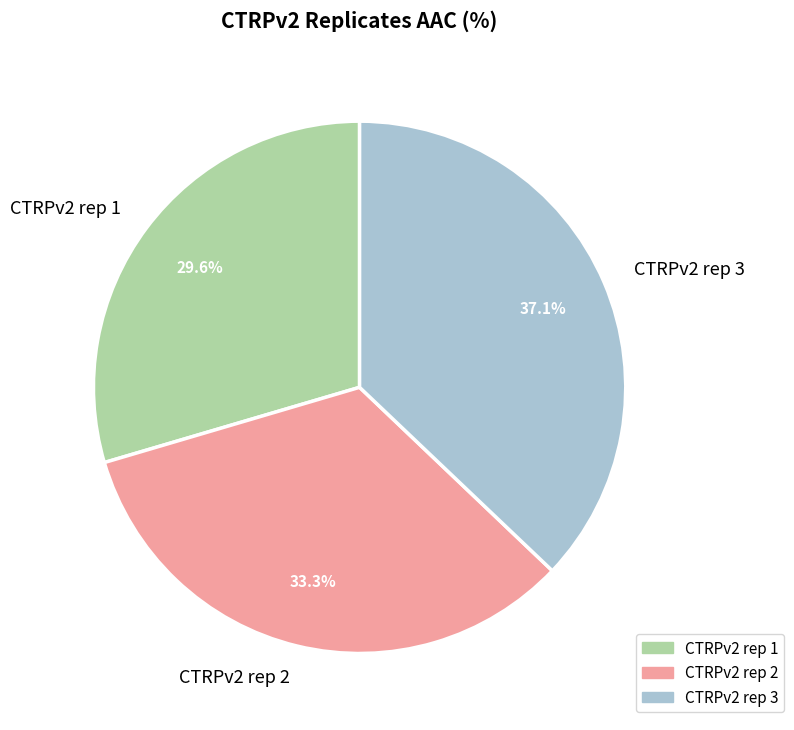

To the nearest percent, what is the average slice percentage?

33%